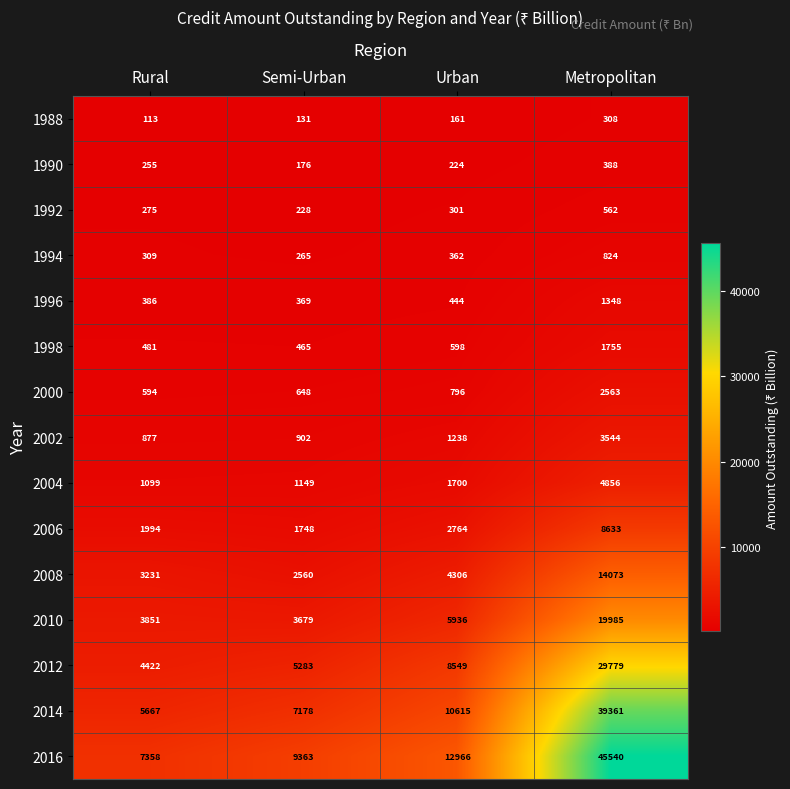

The 2000 series shows 953 at Semi-Urban. True or false?

False